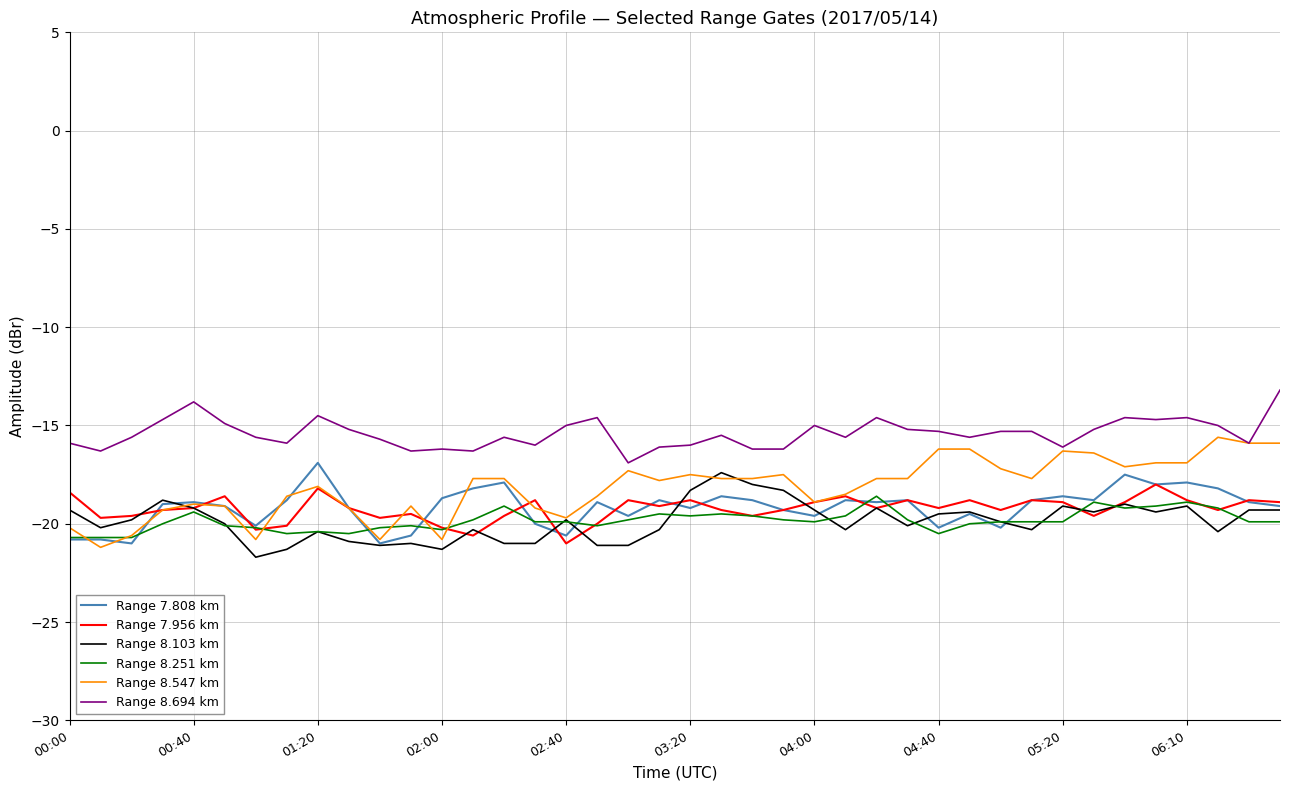

What are all the series names shown in the legend?

Range 7.808 km, Range 7.956 km, Range 8.103 km, Range 8.251 km, Range 8.547 km, Range 8.694 km